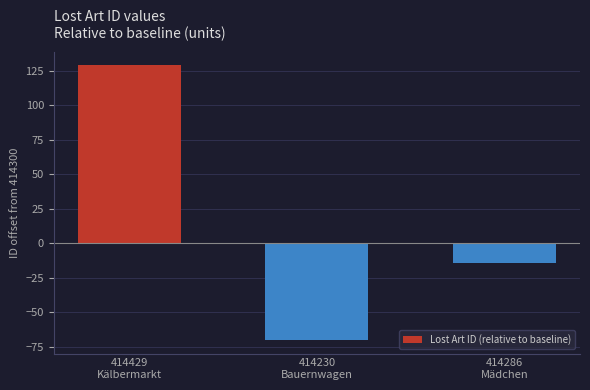

Does the chart contain any negative values?

Yes